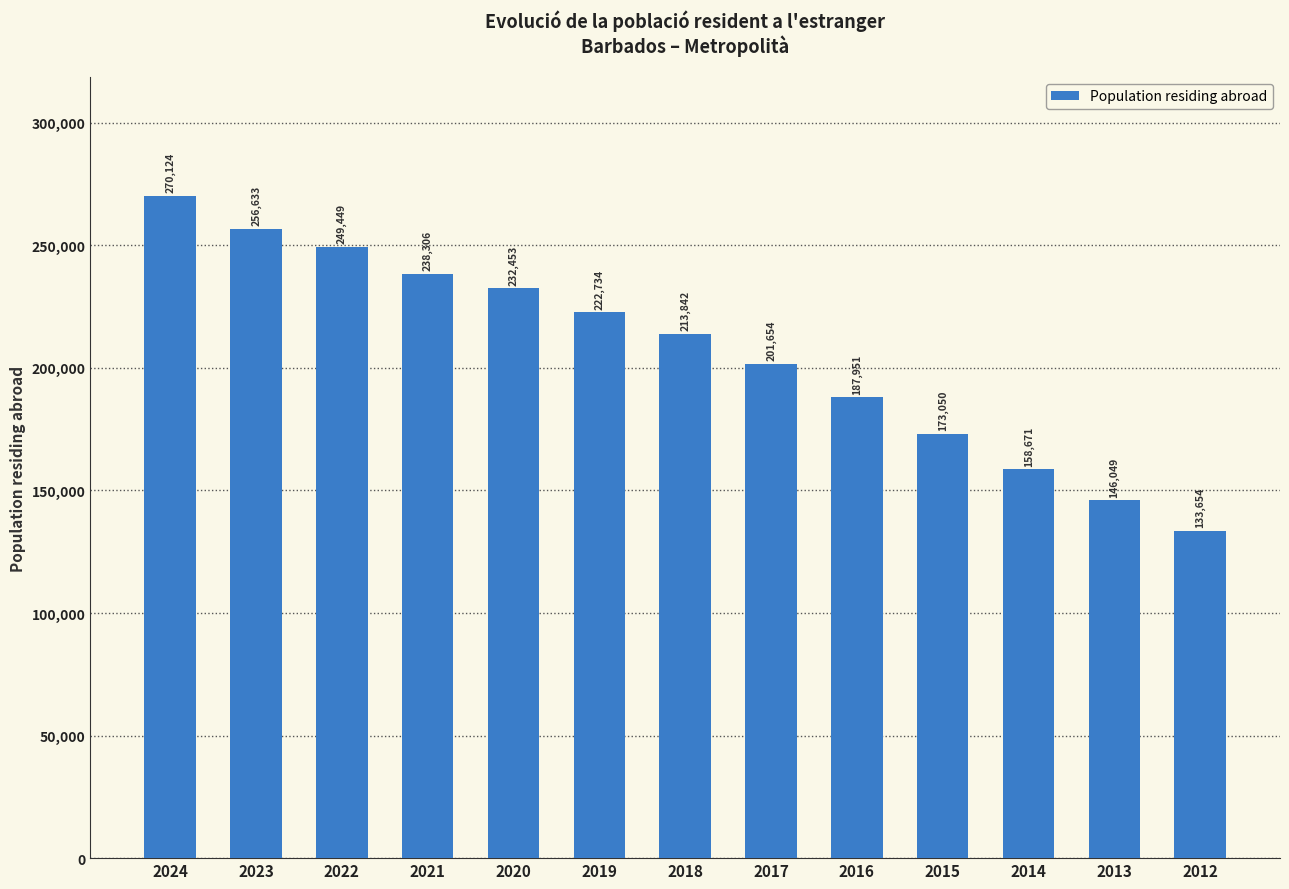

Is it true that the value at 2015 is 264075?

False